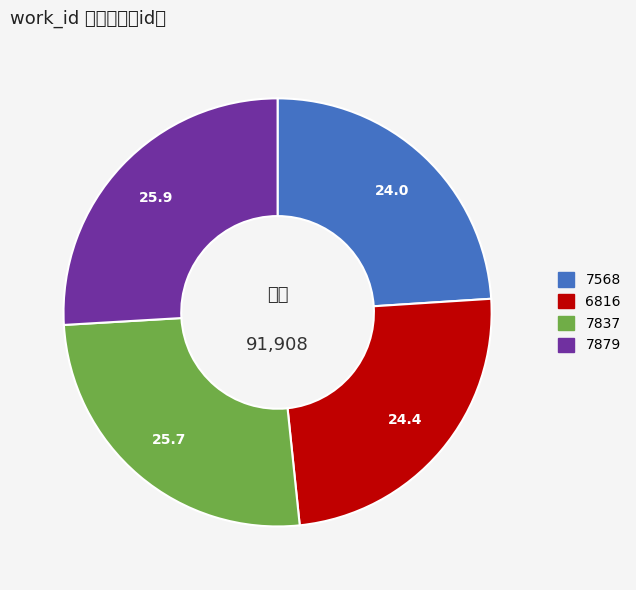

Is 6816 the majority of the pie?

No